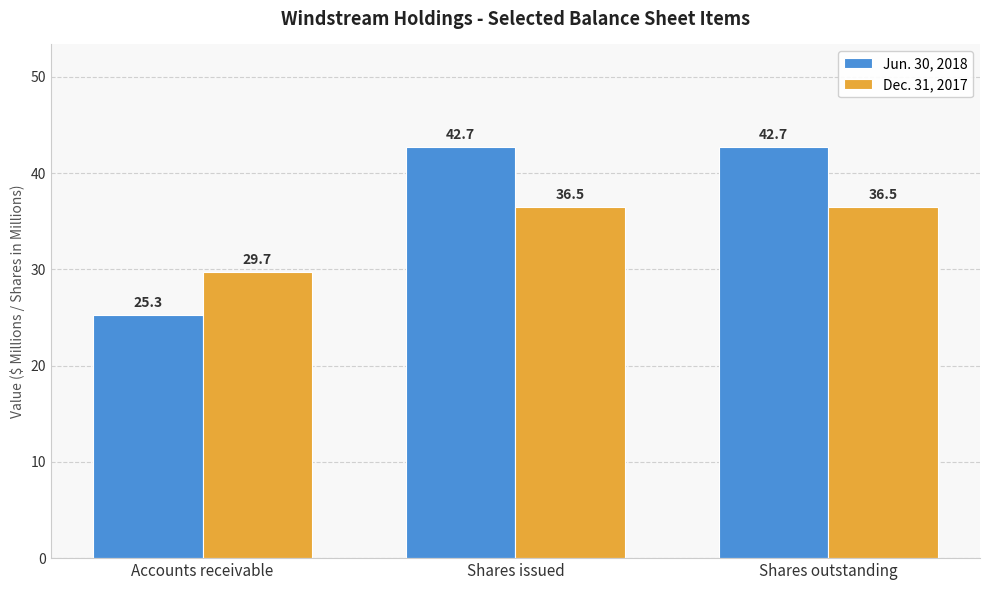

How many categories are shown in the chart?

3